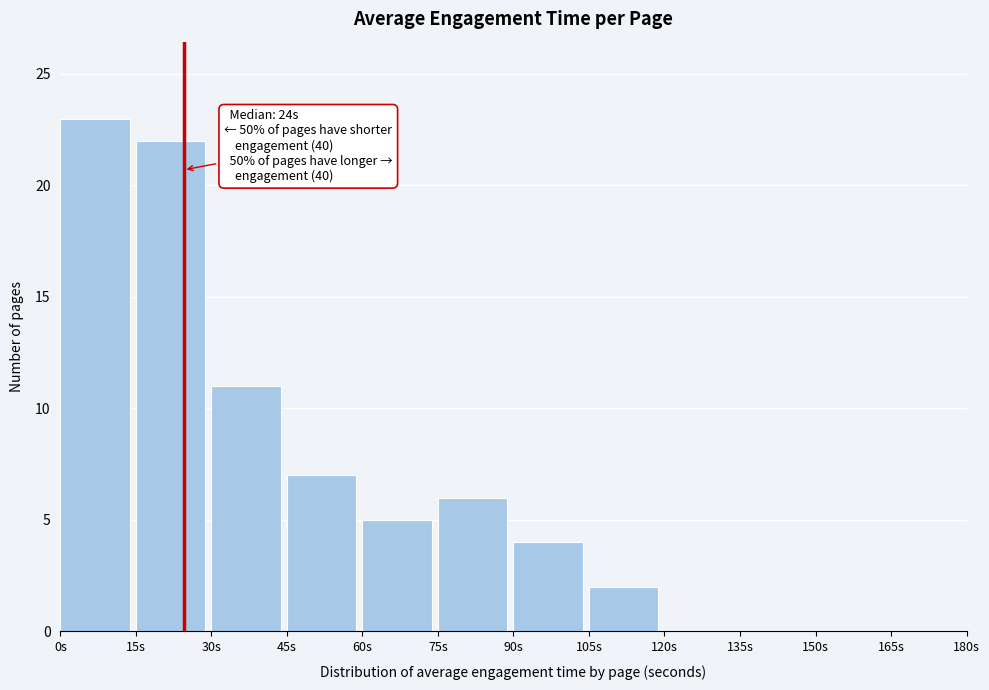

Over which range of the x-axis is the bar tallest?

0 to 15